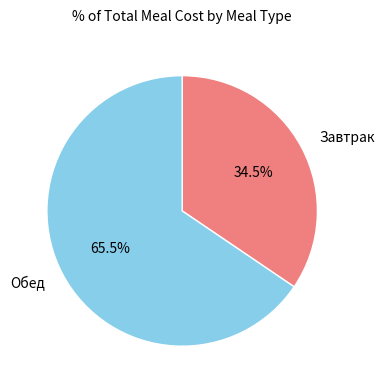

Between Завтрак and Обед, which is larger?

Обед